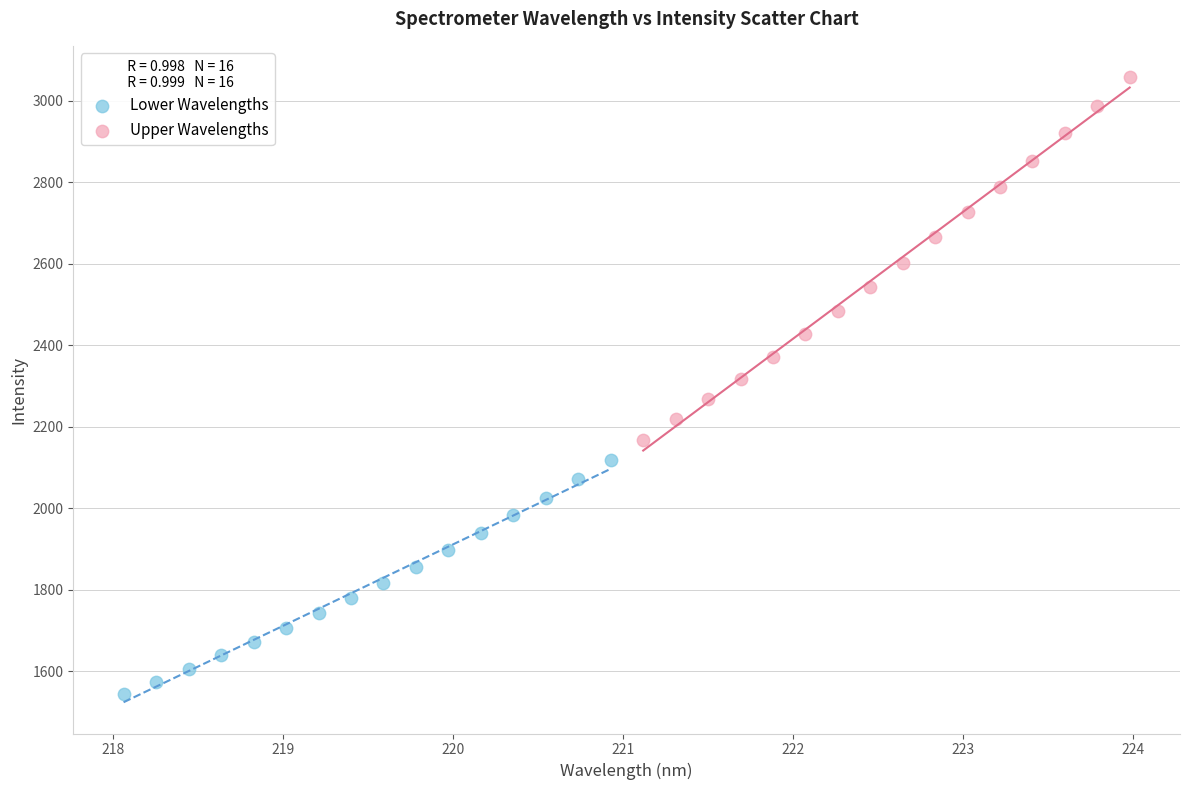

Which series contains the highest Y value?

Upper Wavelengths